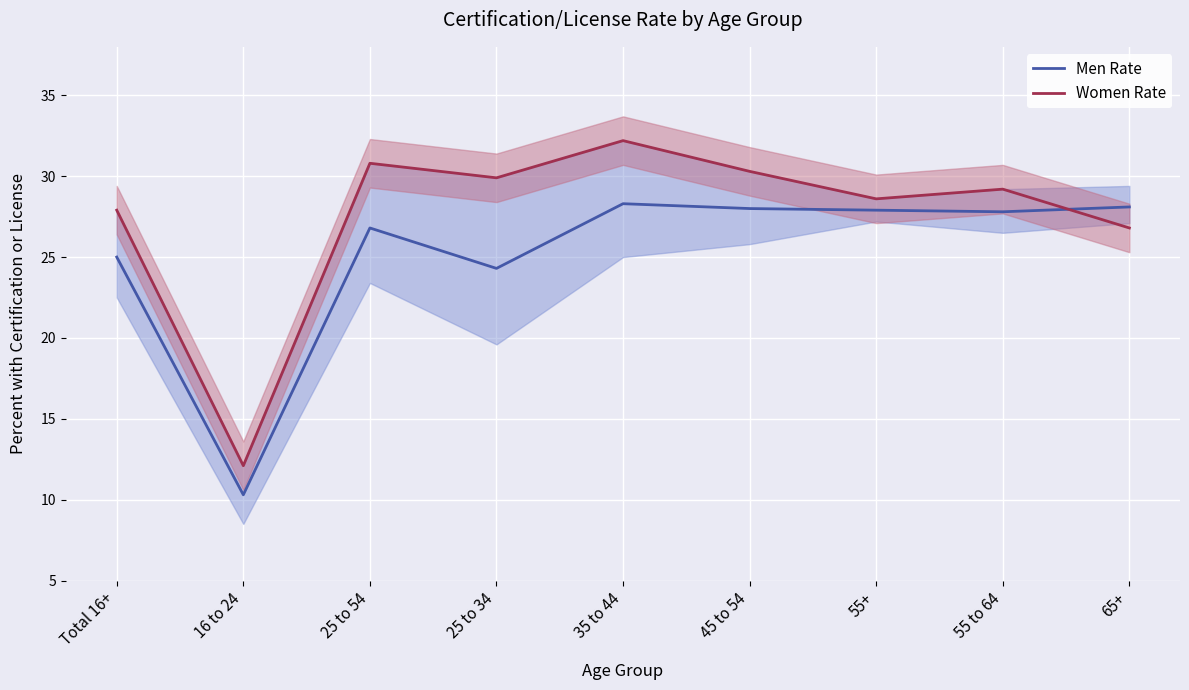

The value of Women Rate at 25 to 34 is 51.8. True or false?

False